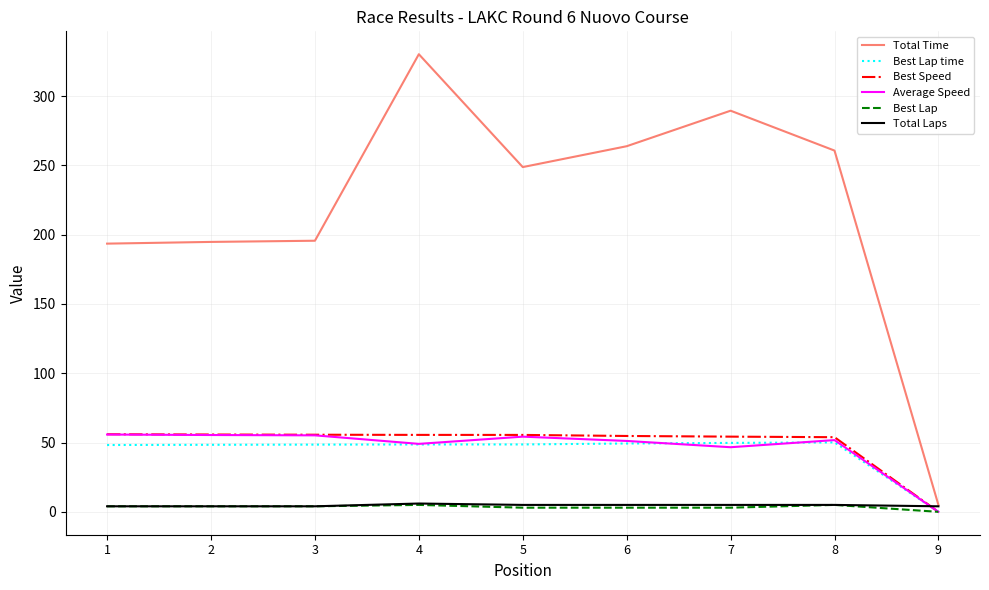

What is the approximate value of Best Lap time at 5?

48.6